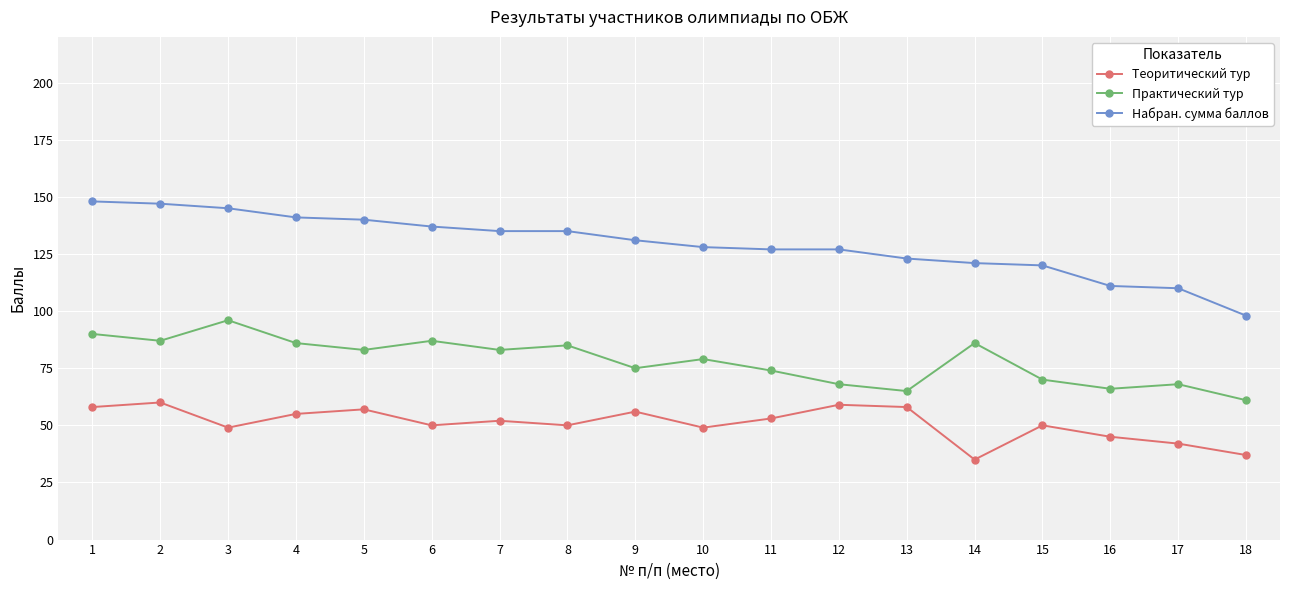

At how many categories does at least one series exceed 129?

9